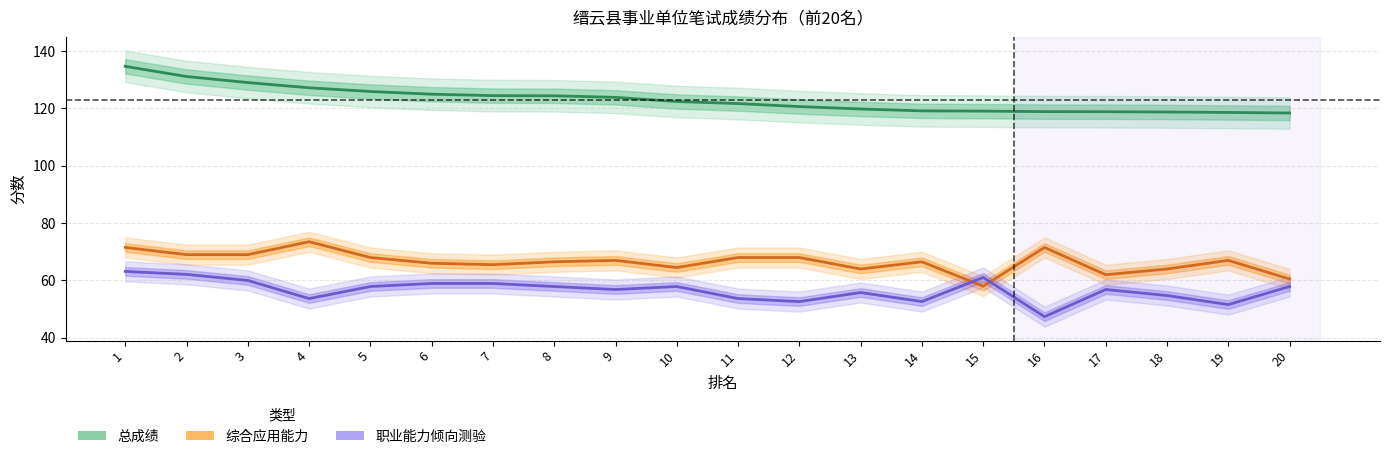

How many series are shown in this chart?

3